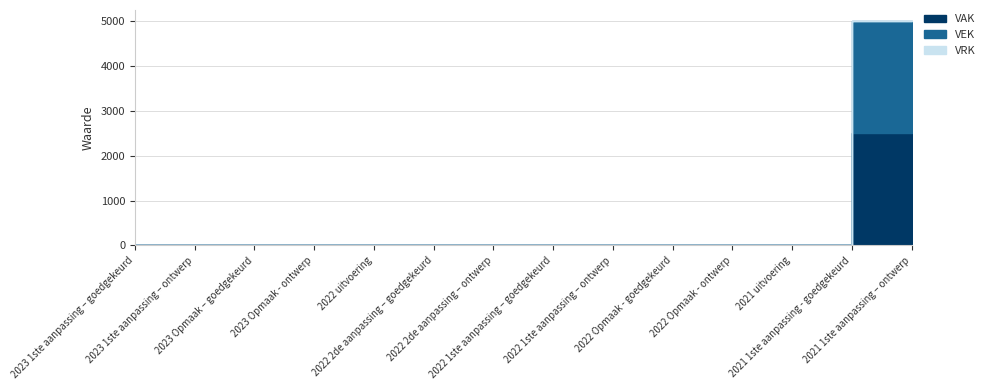

Between 2021 uitvoering and 2022 Opmaak - ontwerp, which is larger?

2021 uitvoering